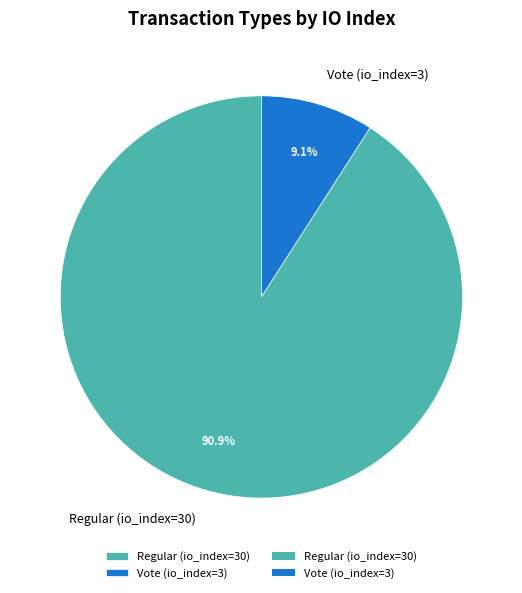

The Vote (io_index=3) slice represents 14% of the pie. True or false?

False